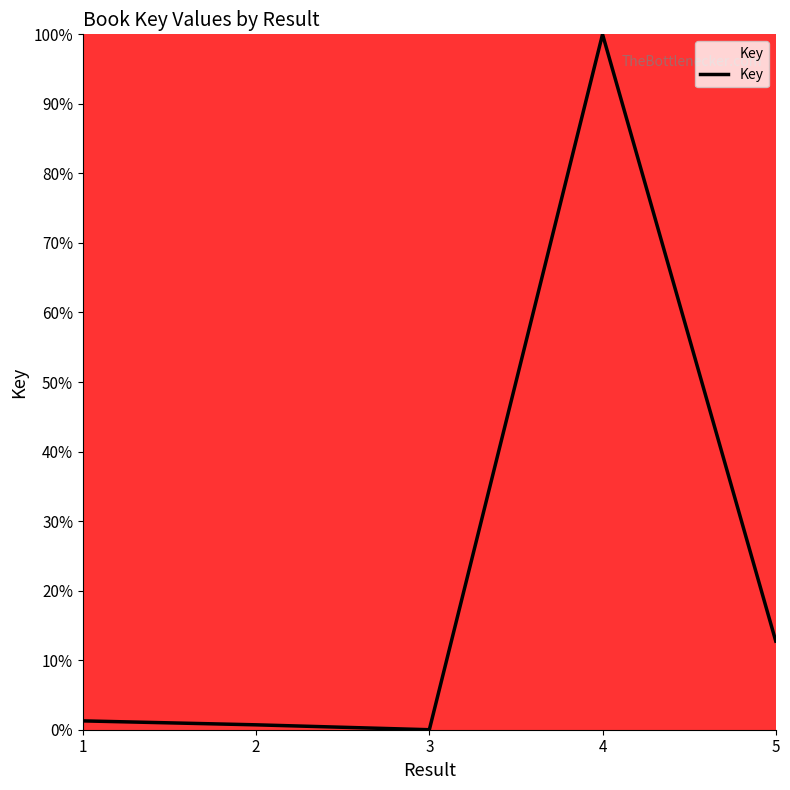

What is the average value?

22.9